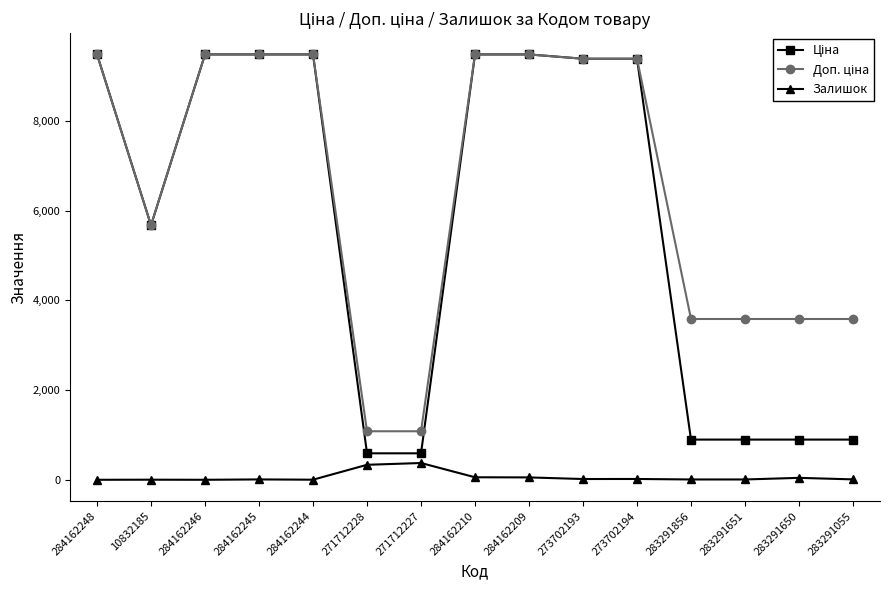

At how many categories does at least one series exceed 8529?

8